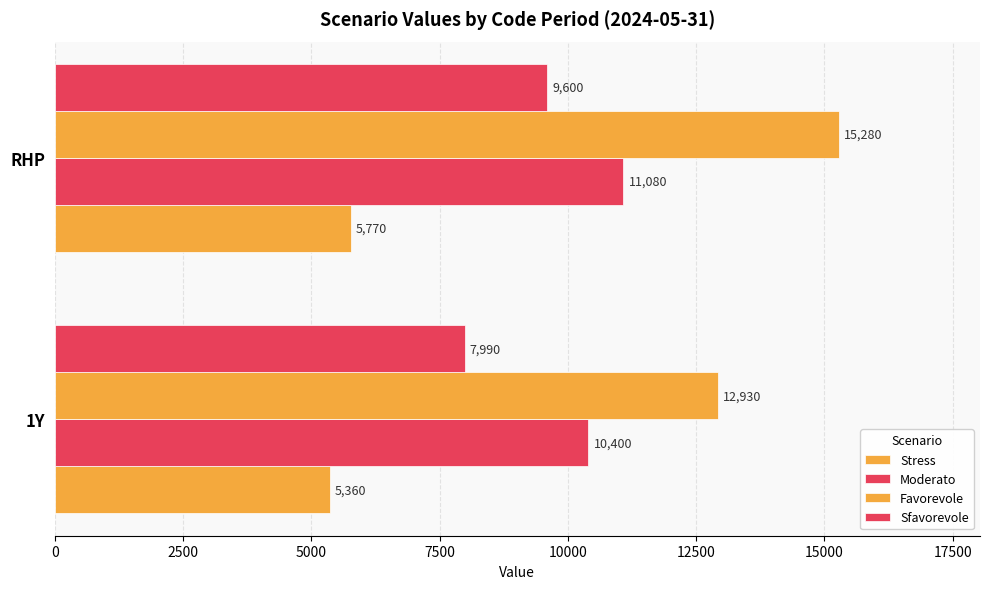

Reading left to right, what are all the values shown in this chart?

Stress: 5360	5770
Moderato: 10400	11080
Favorevole: 12930	15280
Sfavorevole: 7990	9600